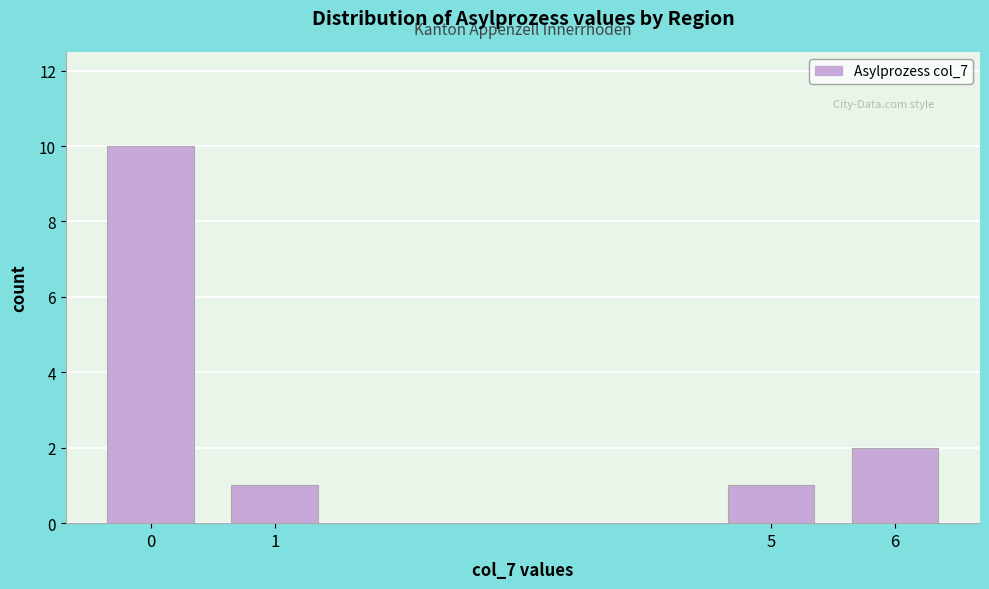

Reading left to right, what are all the values shown in this chart?

0=10	1=1	5=1	6=2